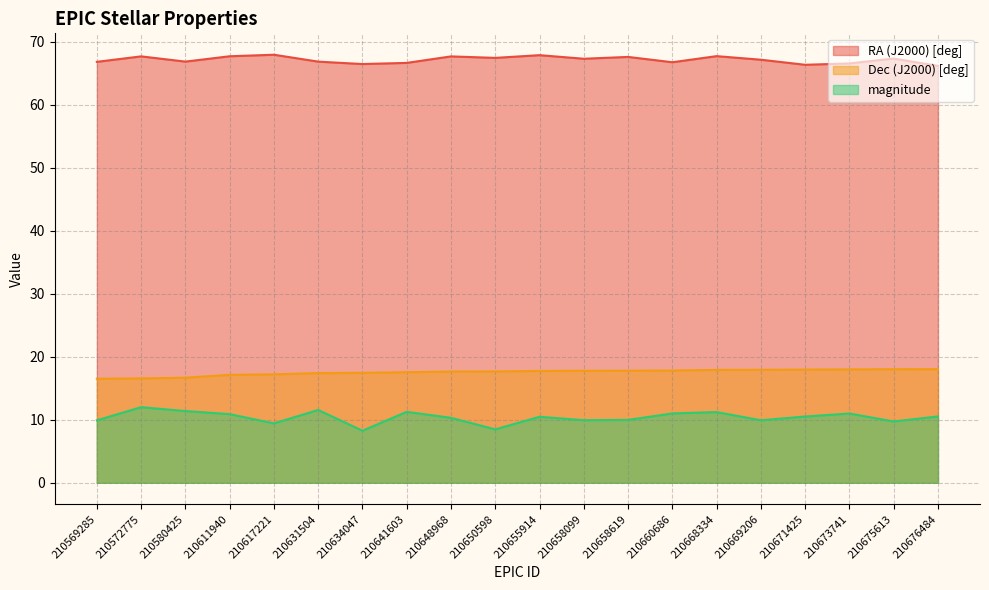

True or false: Dec (J2000) [deg] and magnitude cross at least once.

False